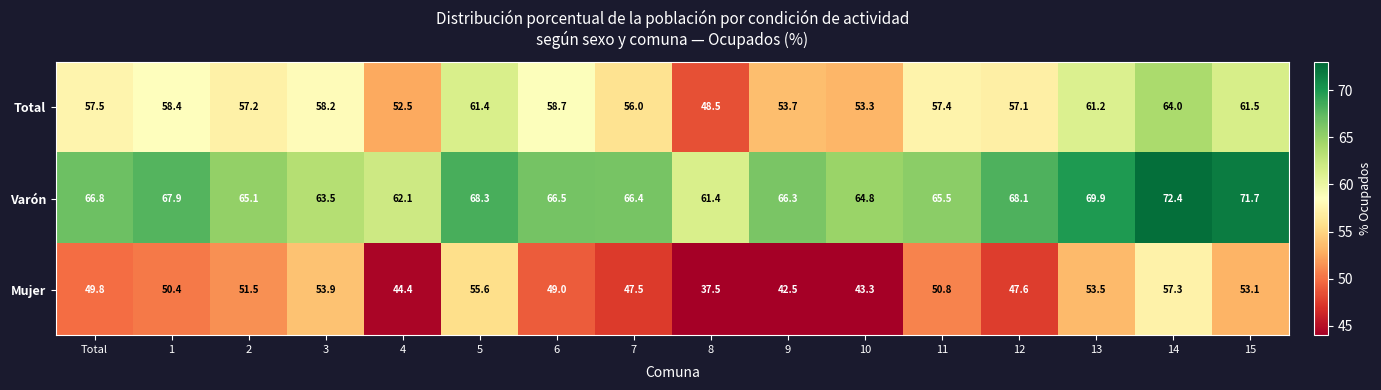

What is the maximum value shown in the chart?

72.4